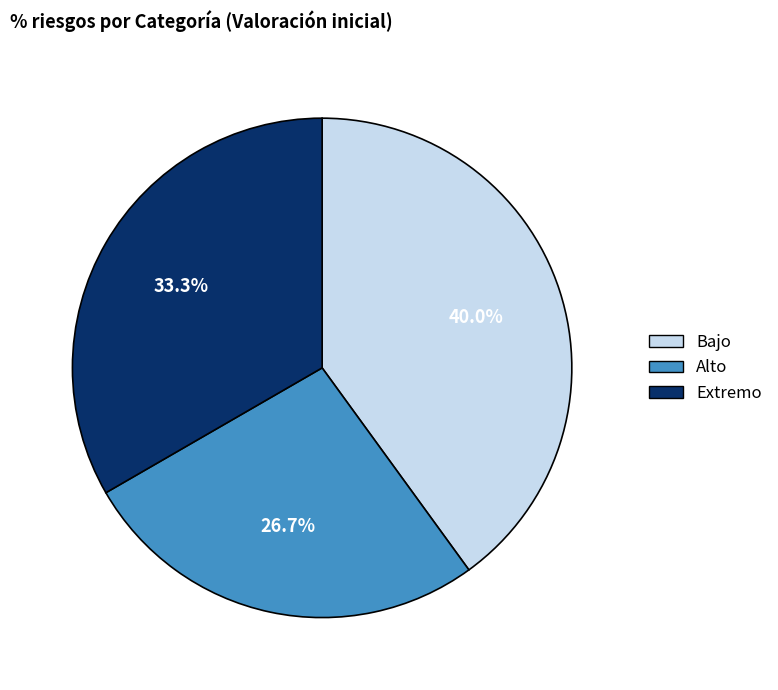

What is the total percentage of Alto and Bajo?

66.7%